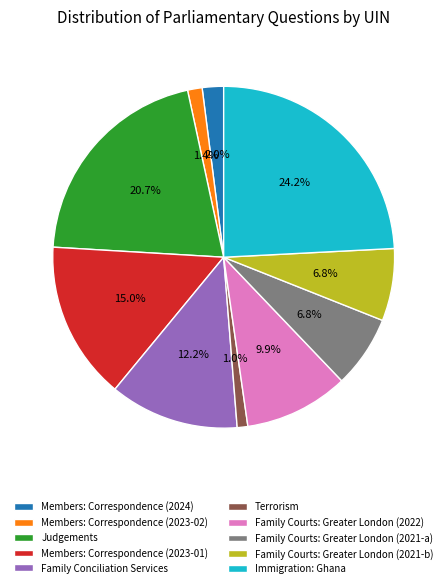

Approximately how many times larger is the value at Family Courts: Greater London (2022) compared to Members: Correspondence (2023-01)?

0.7